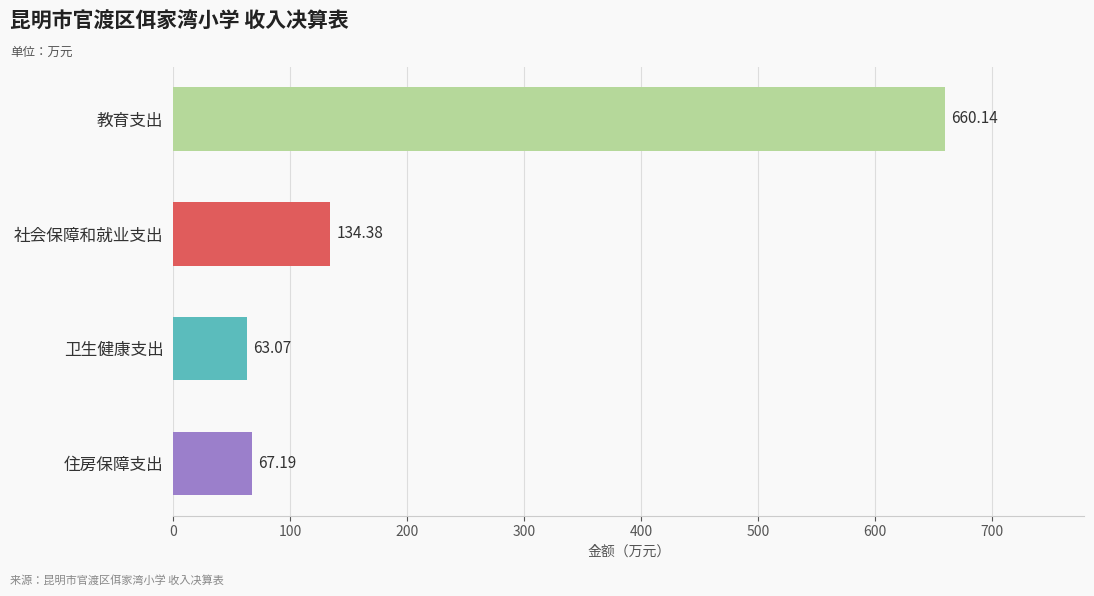

Where is the data nearest to the value 361?

社会保障和就业支出